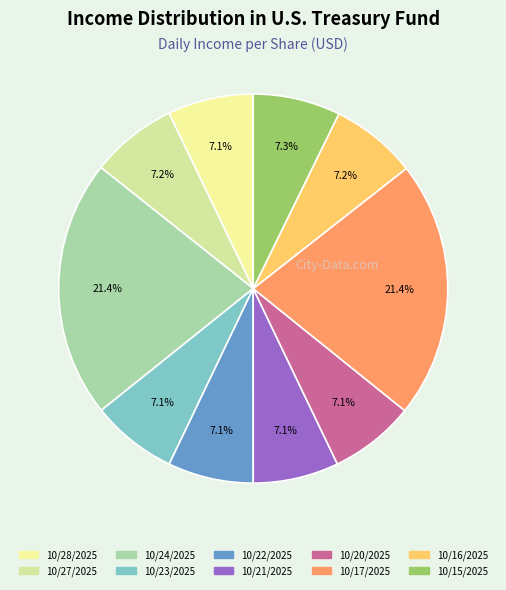

Which category has the smallest portion of the pie?

10/20/2025